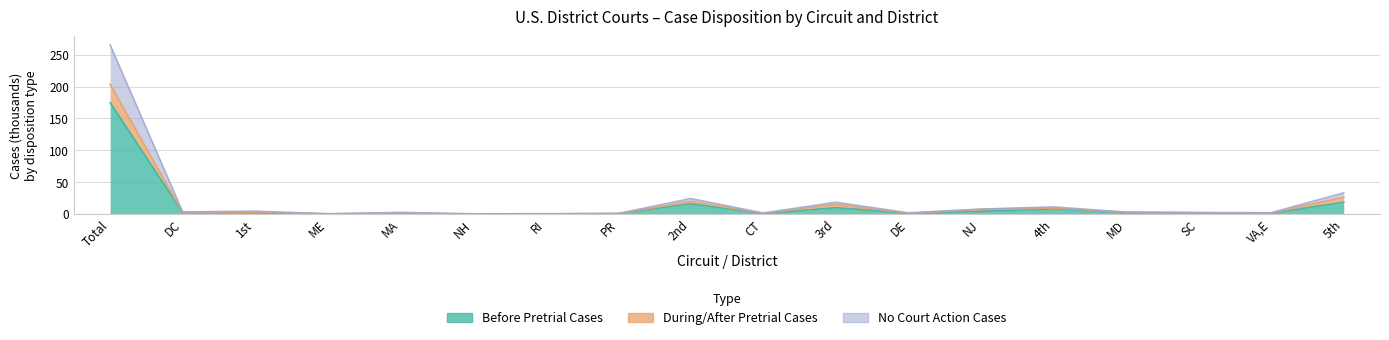

List the labels in order of Before Pretrial Cases value, smallest first.

NH, RI, ME, MA, PR, CT, VA,E, DE, 1st, SC, MD, DC, NJ, 4th, 3rd, 2nd, 5th, Total